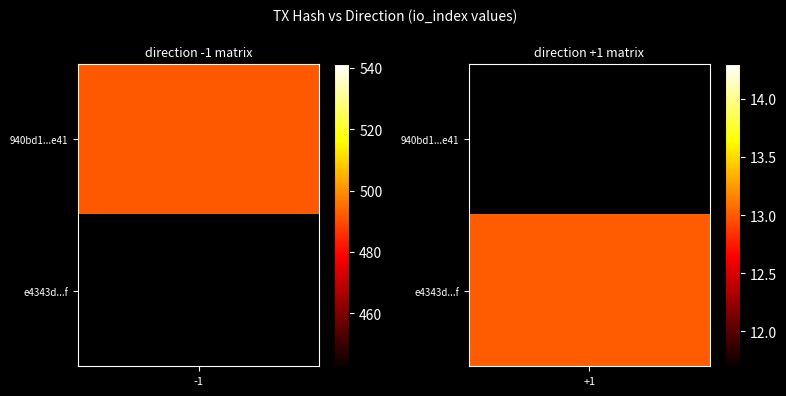

Is the value of e4343de0455e17631a3386719046136b6c73e41 at -1 greater than the value of 940bd1250a1aa97431b95aae8e1c1f58e3a912f at -1?

Yes